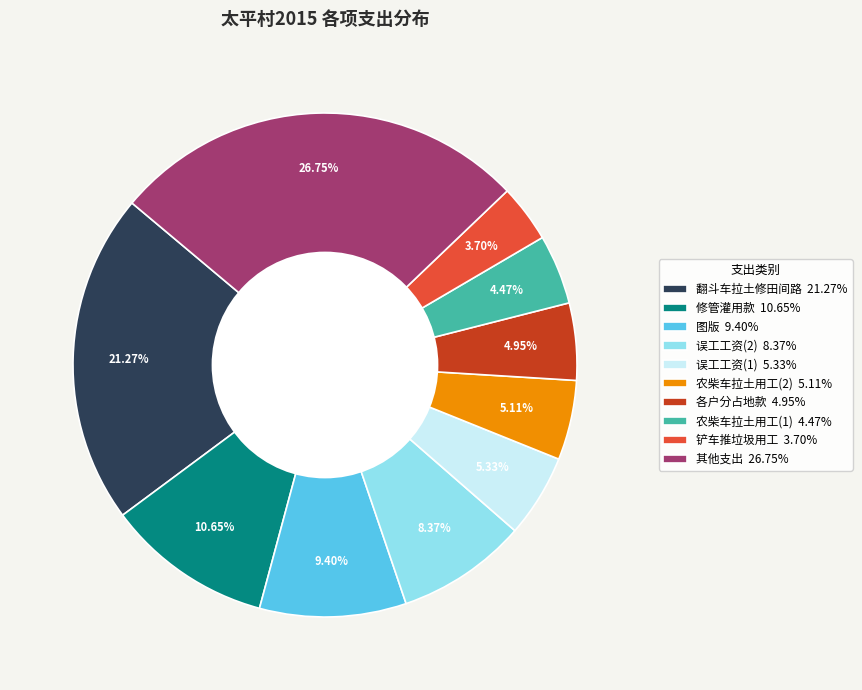

Is there a majority slice in this chart?

No